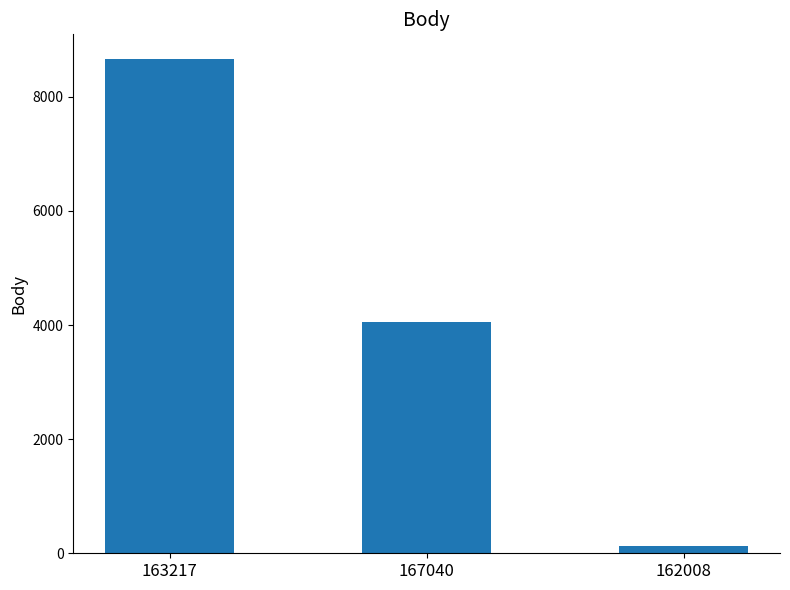

True or false: the data shows 8662 at 163217.

True